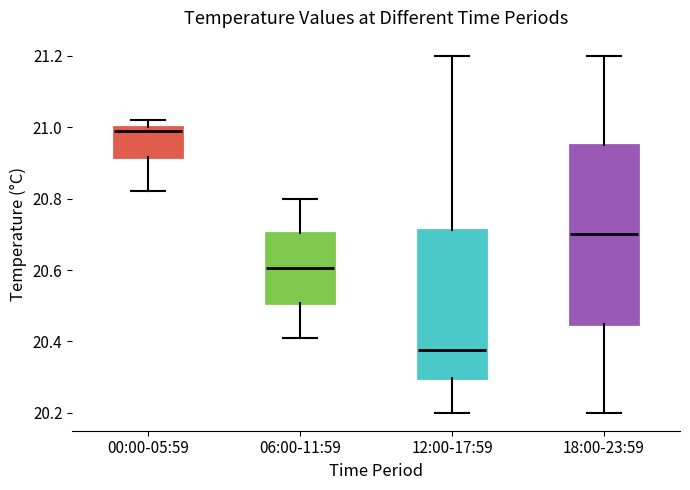

Where does the lower whisker of the box for 18:00-23:59 end on the y-axis? The values are not printed on the chart, so give them approximately, as read against the axis.

20.20